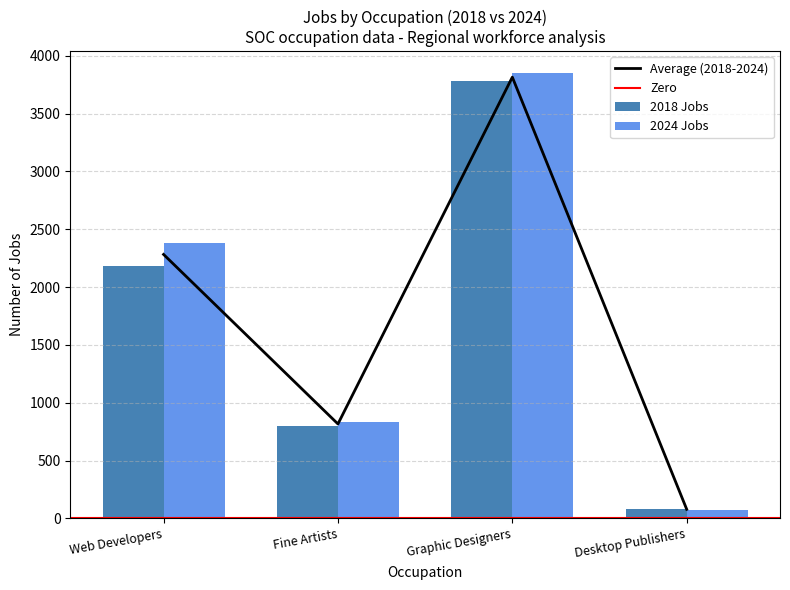

How many bars are there in total?

8